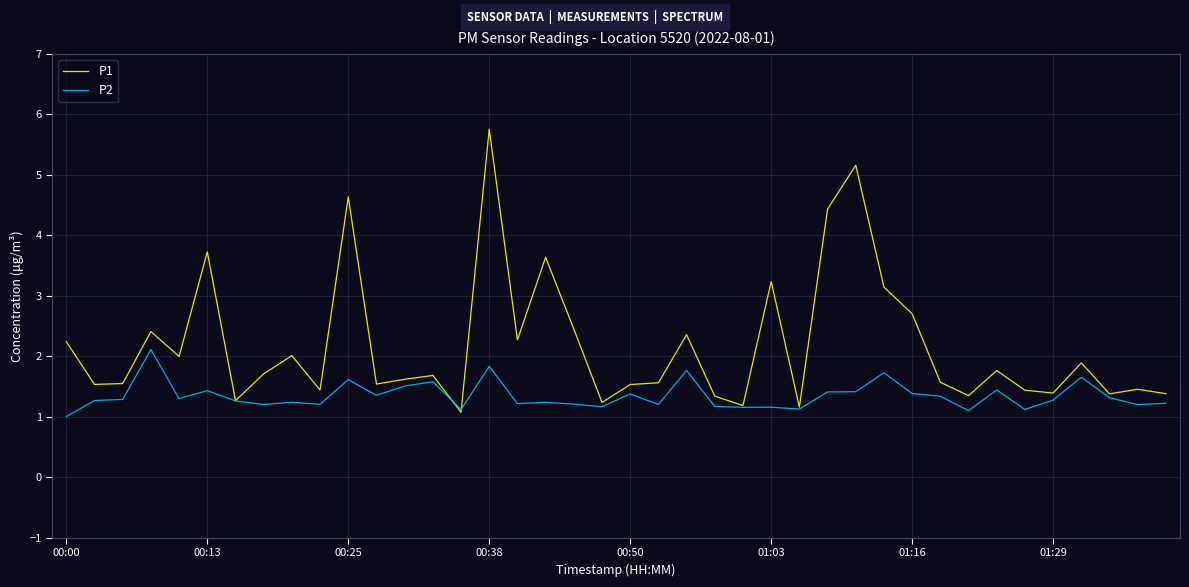

After their last crossing, which series has the higher values: P2 or P1?

P1